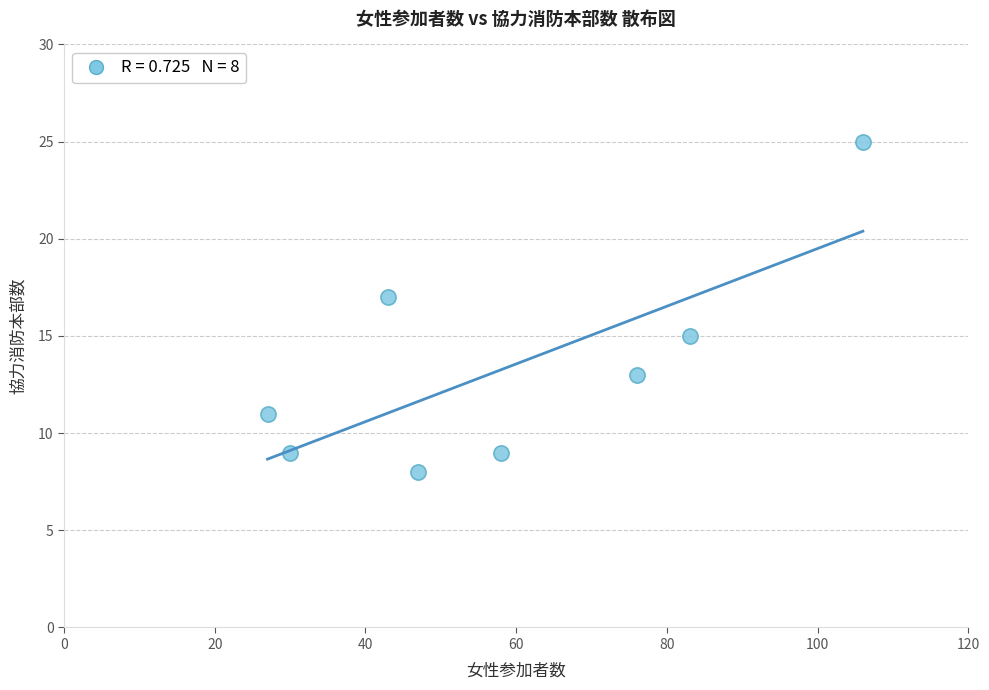

What is the average X value?

59